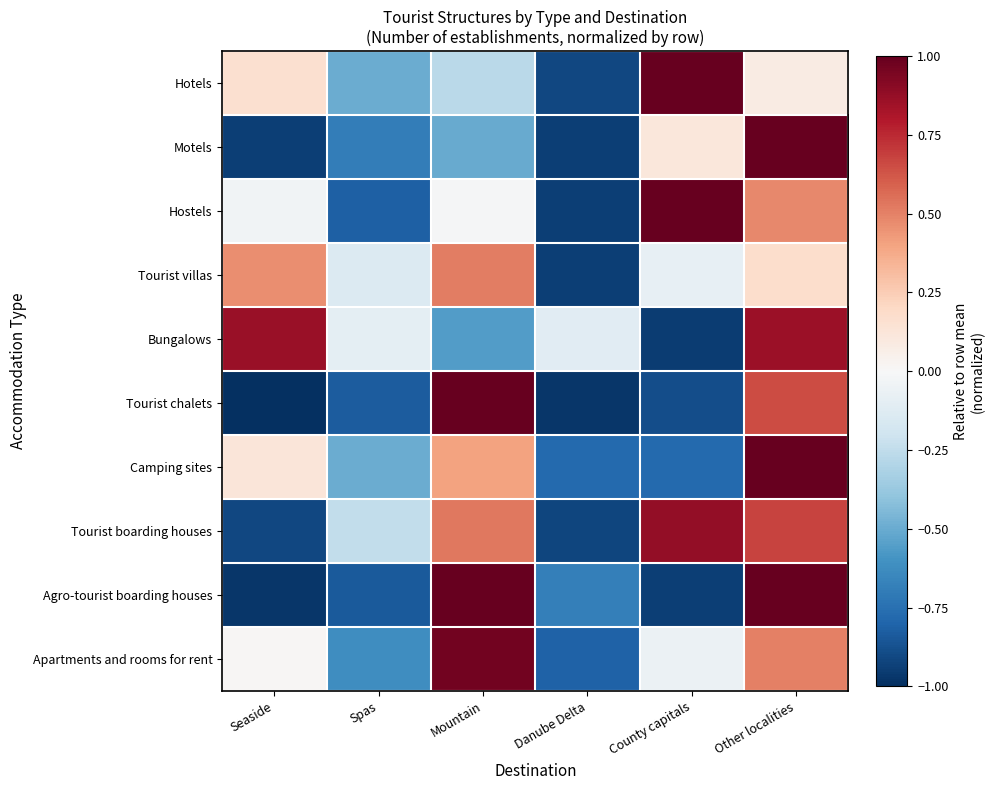

At how many categories does at least one series exceed 0?

4